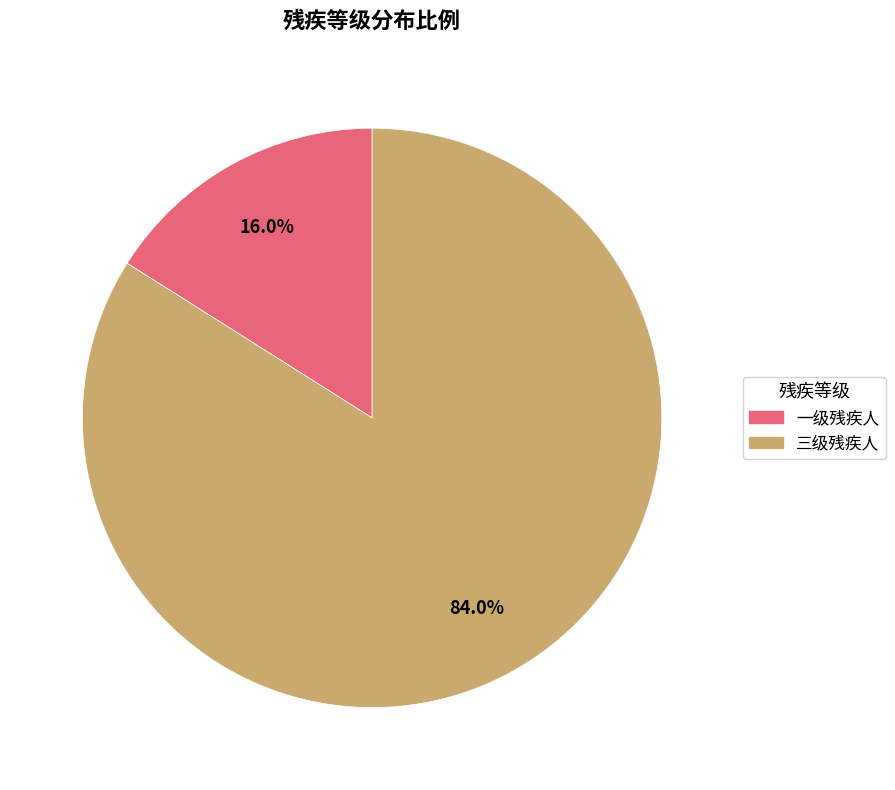

Rank the categories by value from highest to lowest.

三级残疾人, 一级残疾人